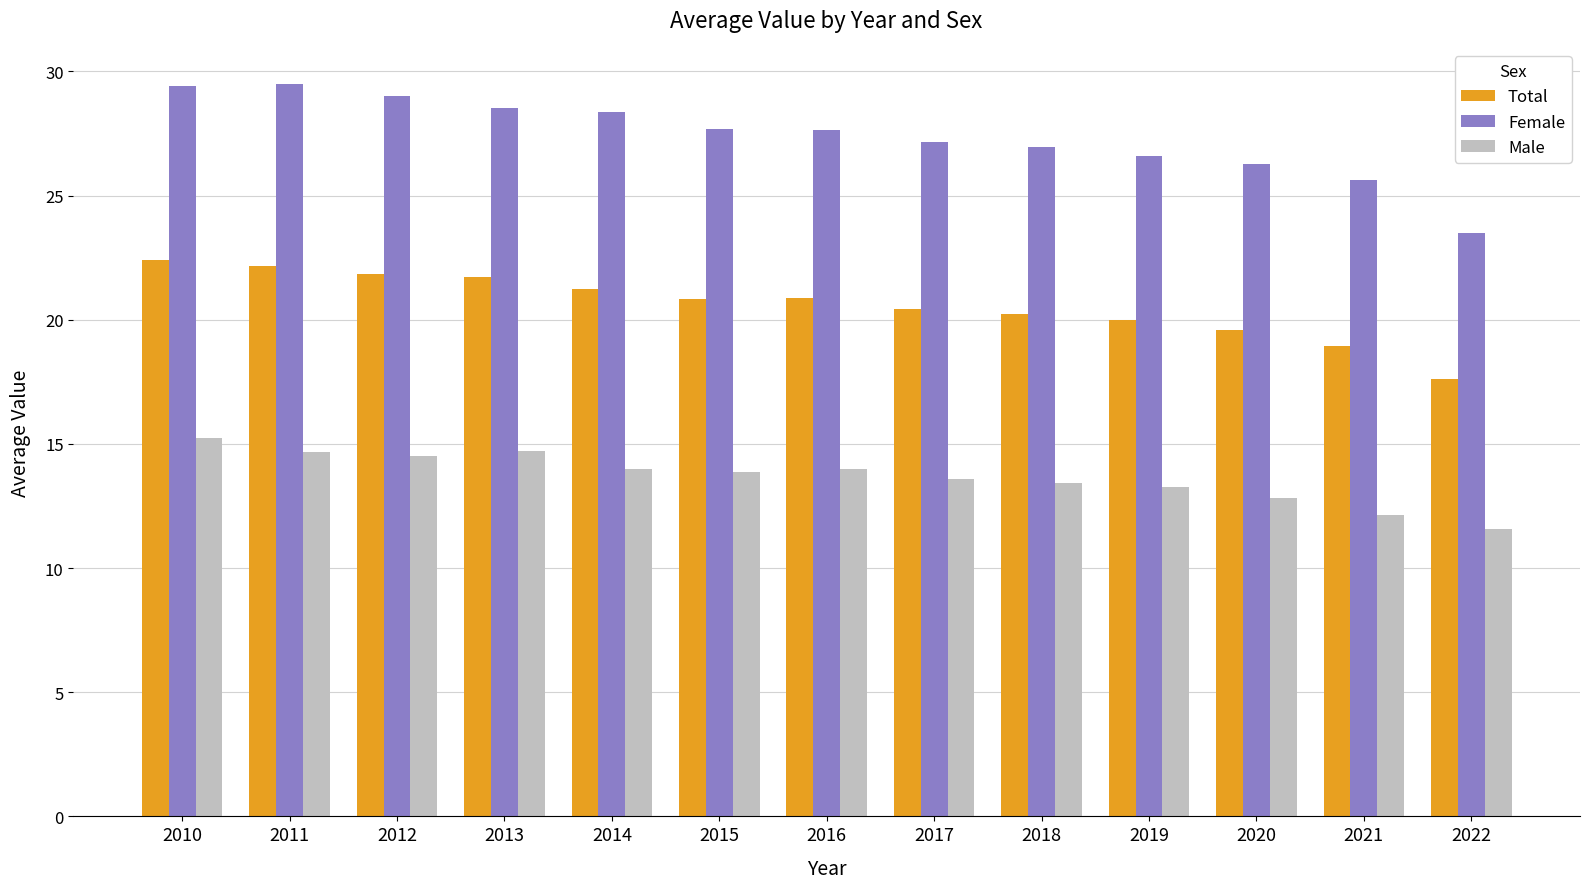

At which label does Total reach its minimum?

2022